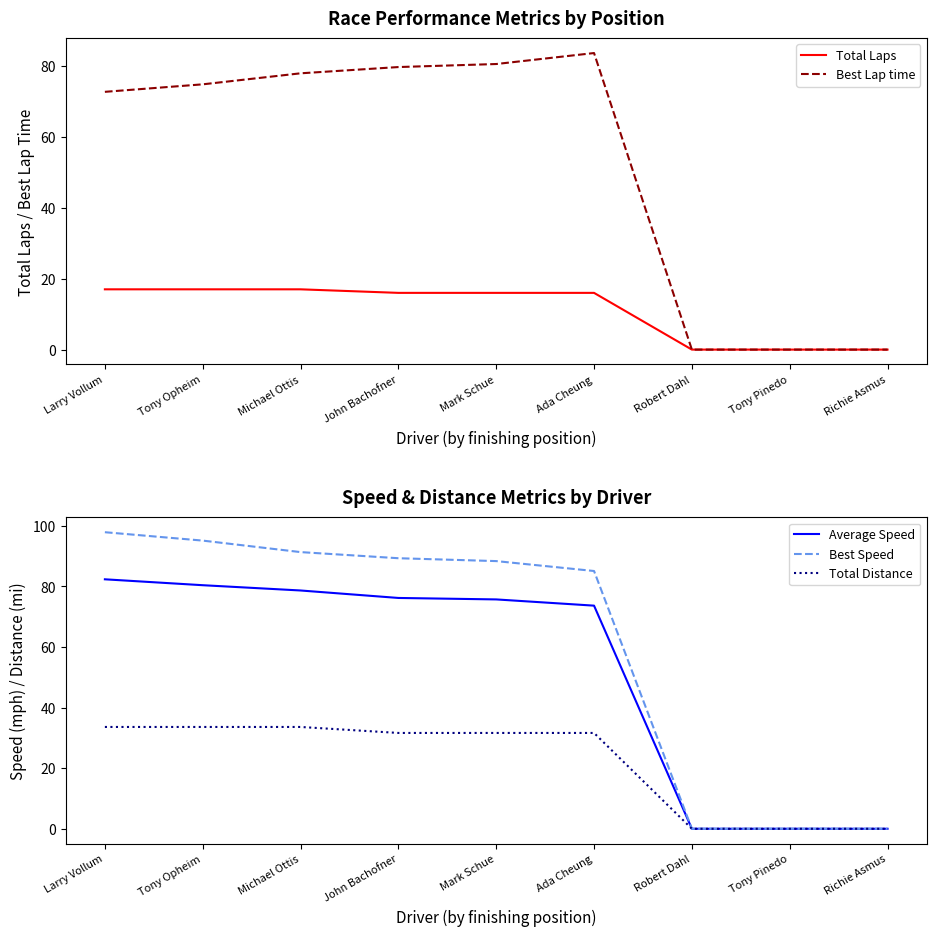

At Robert Dahl, list the series in order from largest to smallest.

Total Laps, Best Lap time, Average Speed, Best Speed, Total Distance